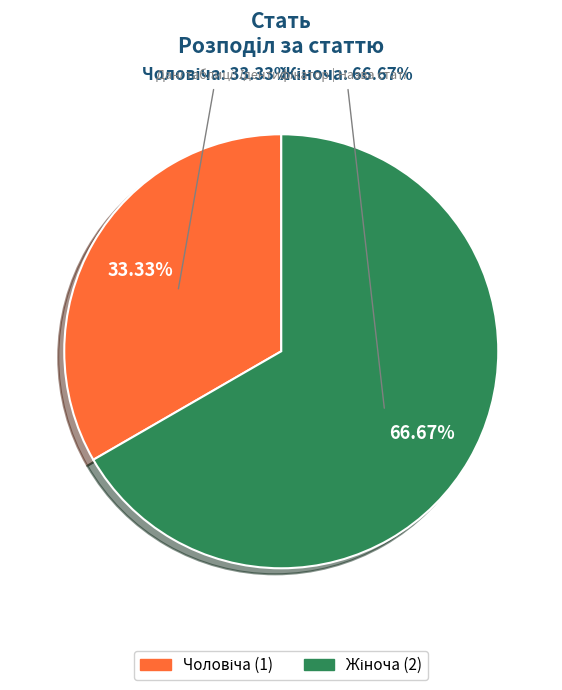

To the nearest percent, what is the difference between the largest and smallest slice percentages?

33%